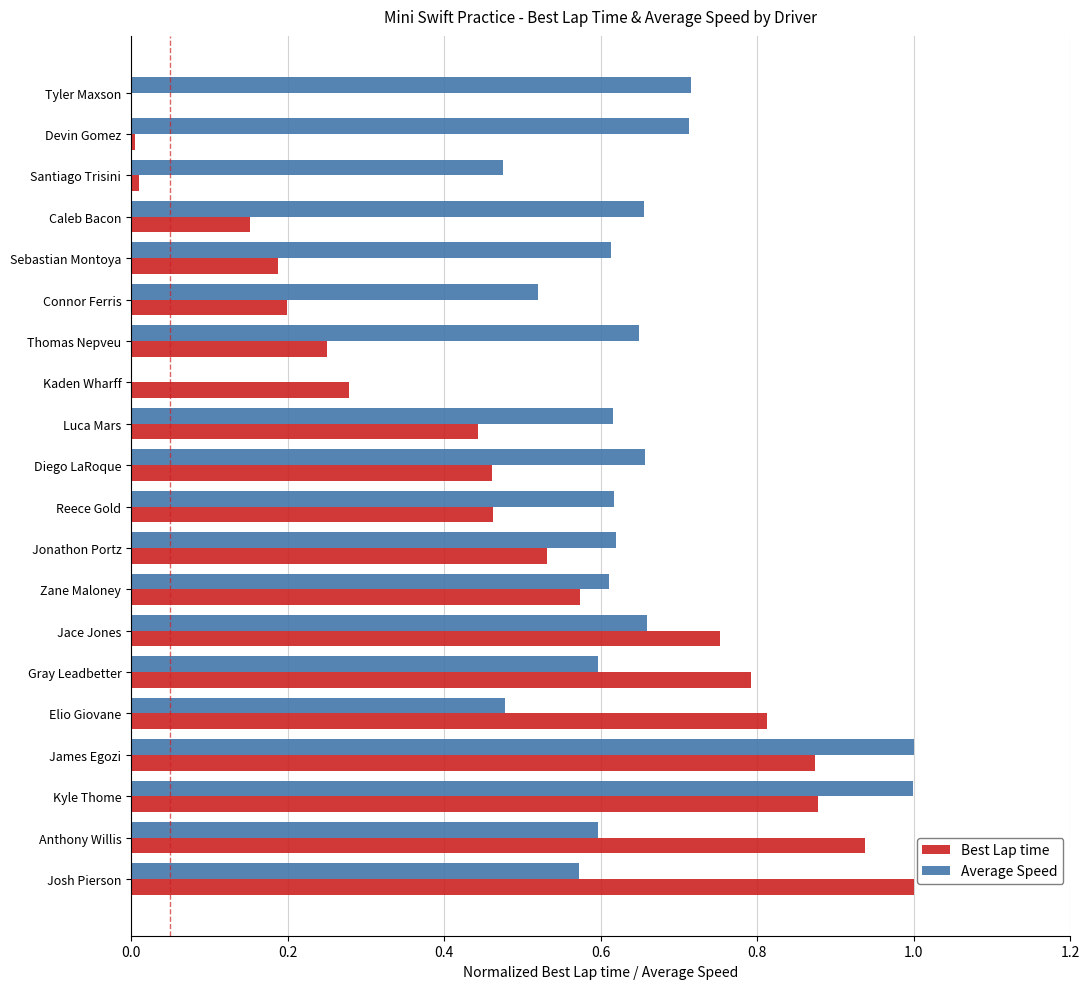

What is the maximum value shown in the chart?

1.0